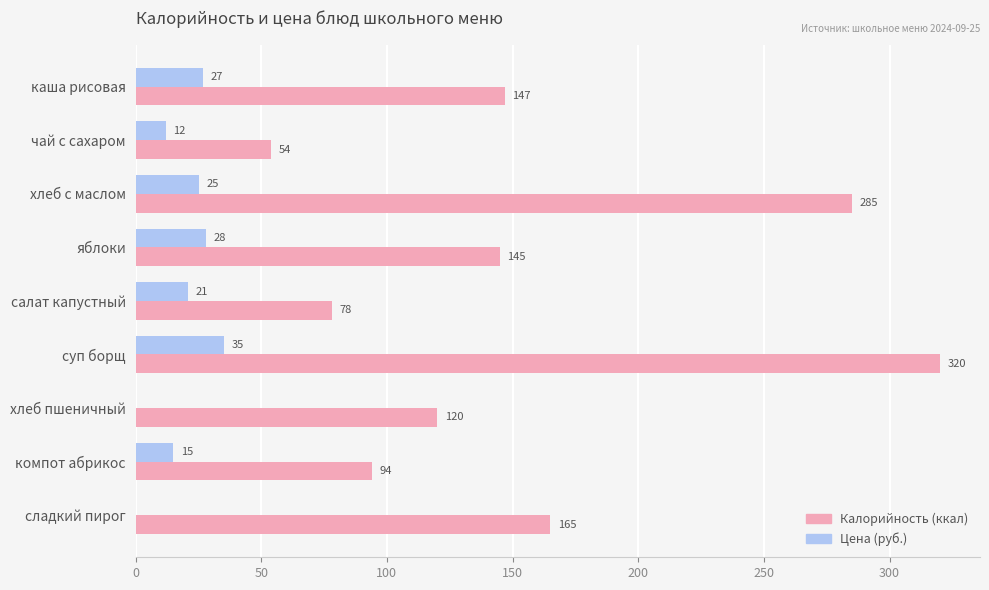

What is the total value across all series at компот абрикос?

109.0